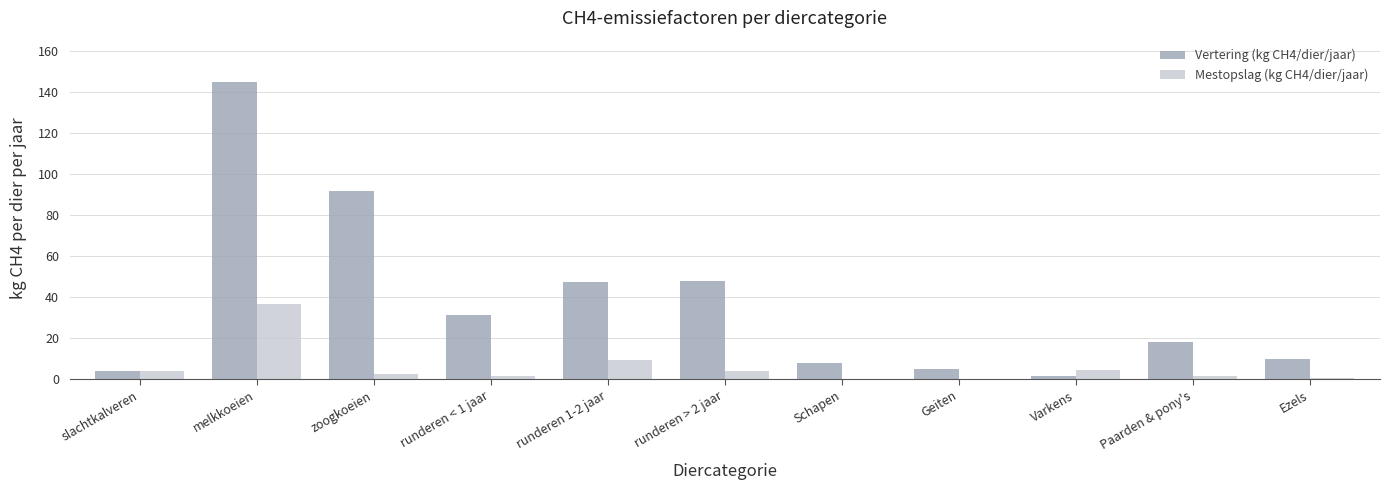

Which series has the largest total across all categories?

Vertering (kg CH4/dier/jaar)